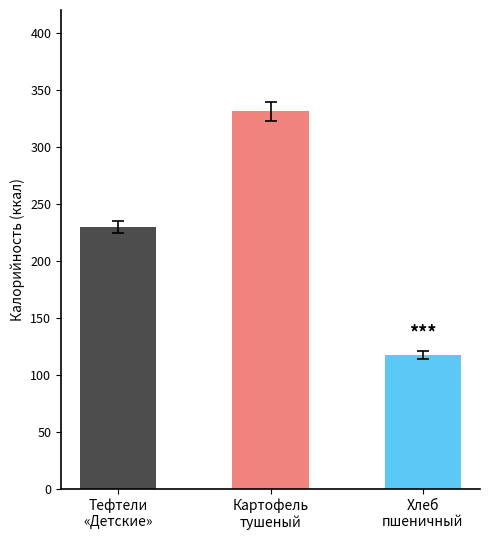

Which series changed the most between Хлеб (завтрак) and Компот?

Калорийность